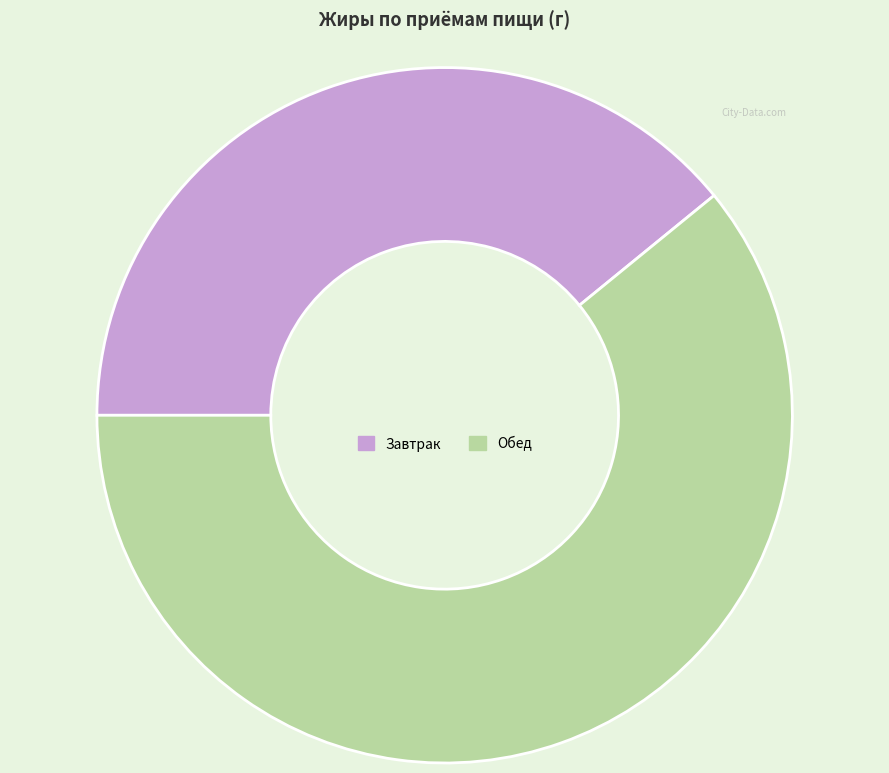

Combined, do Обед and Завтрак account for over 50%?

Yes